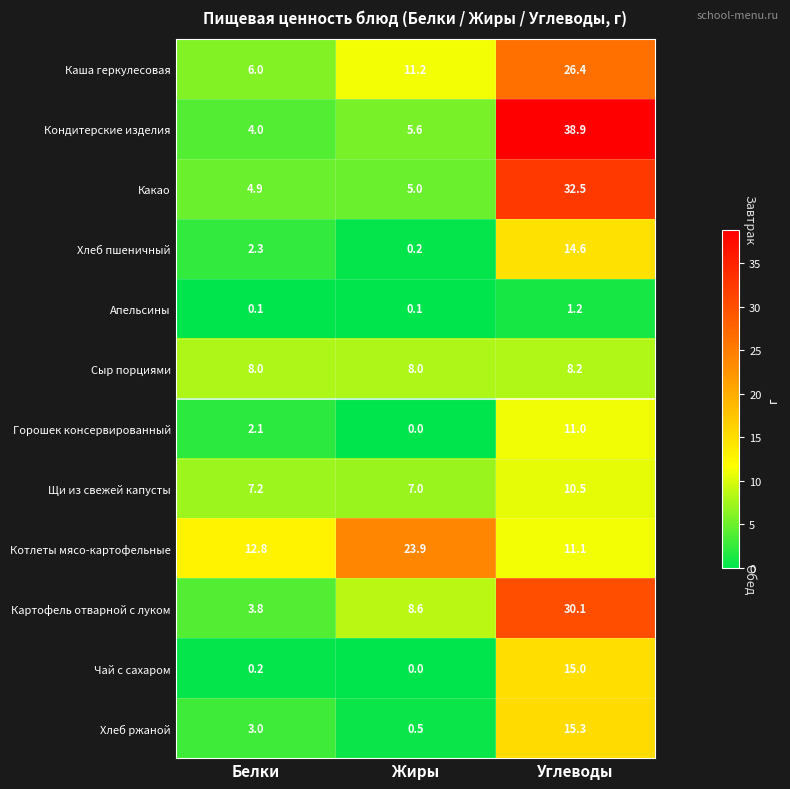

The Котлеты мясо-картофельные series shows 23.9 at Жиры. True or false?

True